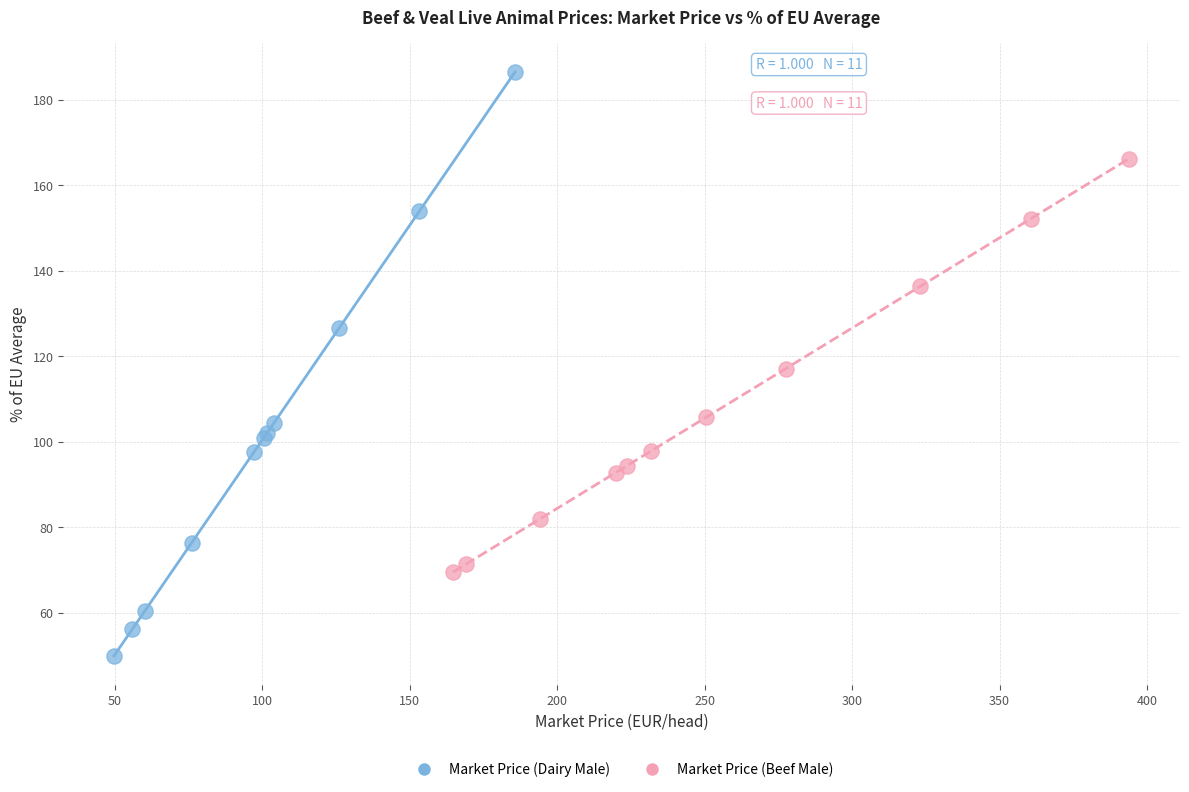

Which series has the widest spread of Y values?

Market Price (Dairy Male)